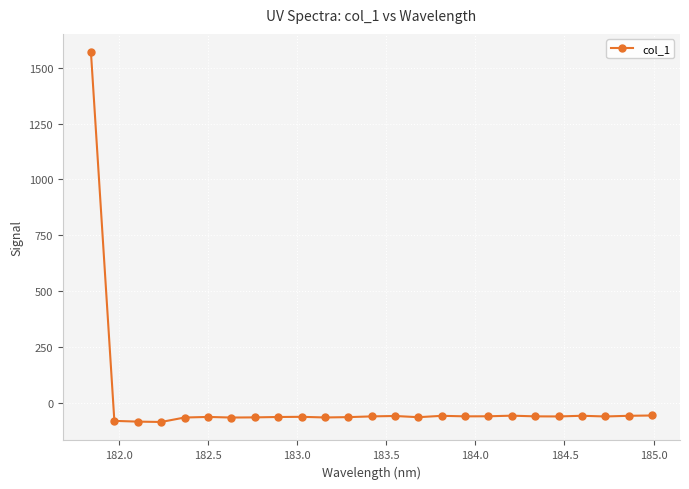

Does the chart display data point markers on the line(s)?

Yes